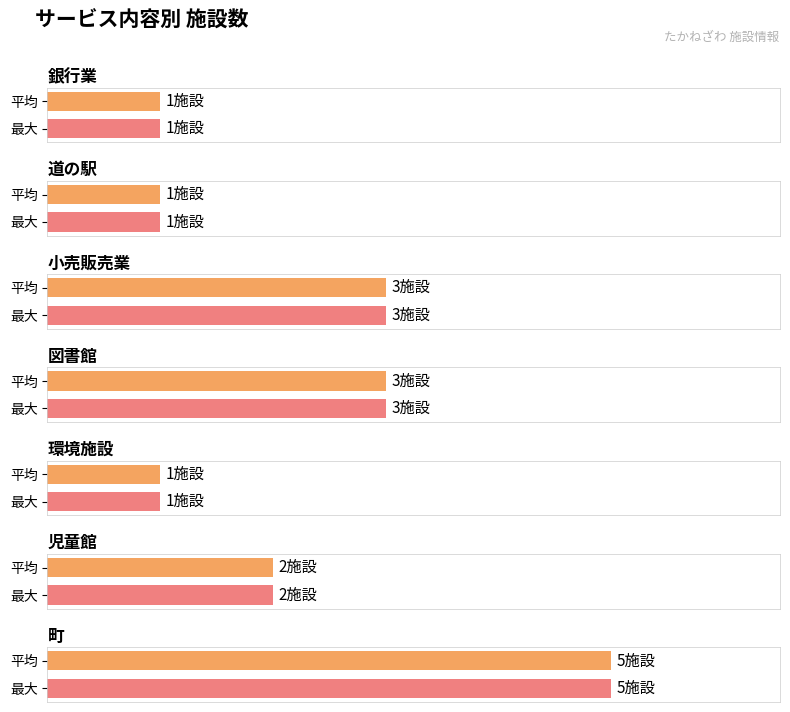

What is the label of the 2nd bar from the right?

図書館